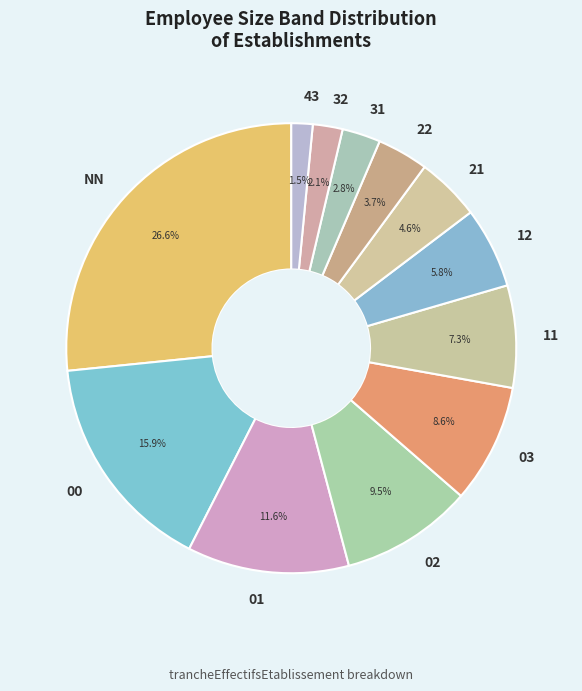

How many slices are in this pie chart?

12